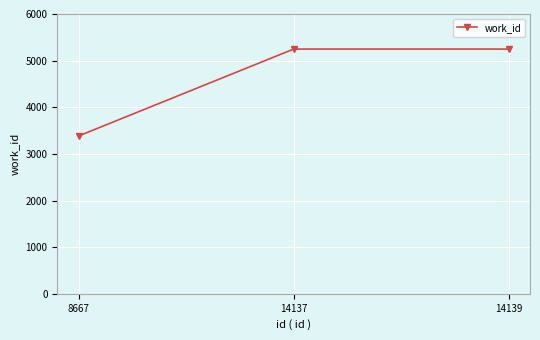

What is the value of the 1st point from the left?

3386